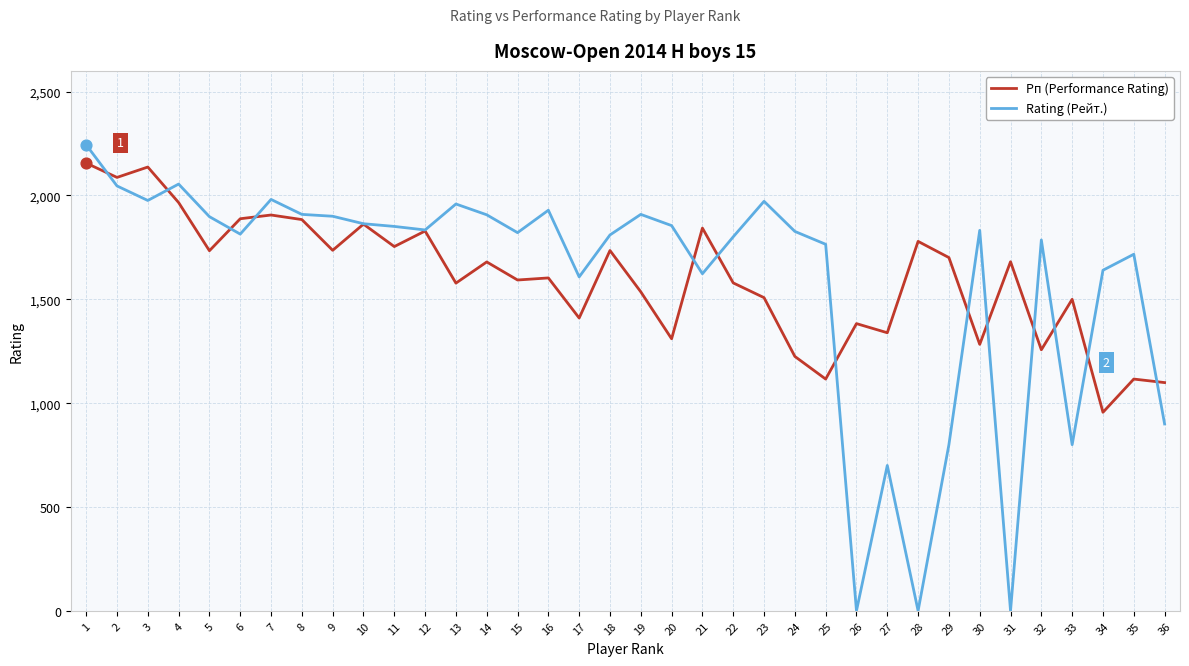

At how many categories does at least one series exceed 376?

36